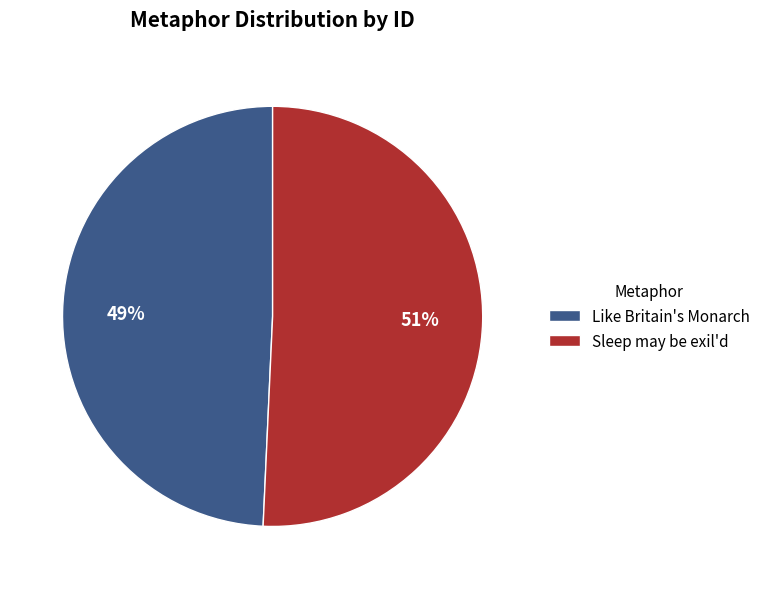

Approximately how many times larger is the value at Like Britain's Monarch compared to Sleep may be exil'd?

1.0